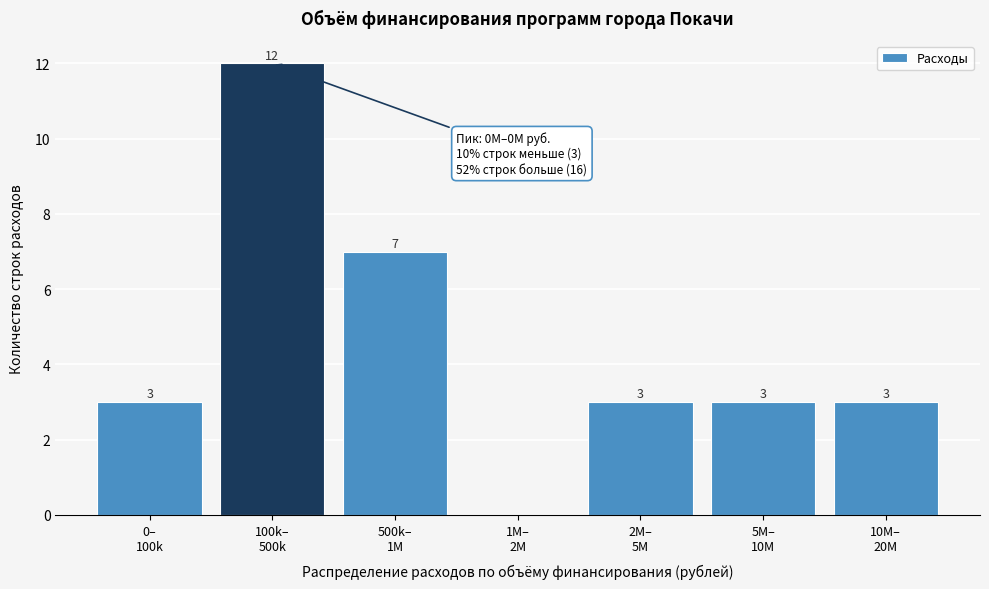

What is the maximum value shown in the chart?

12